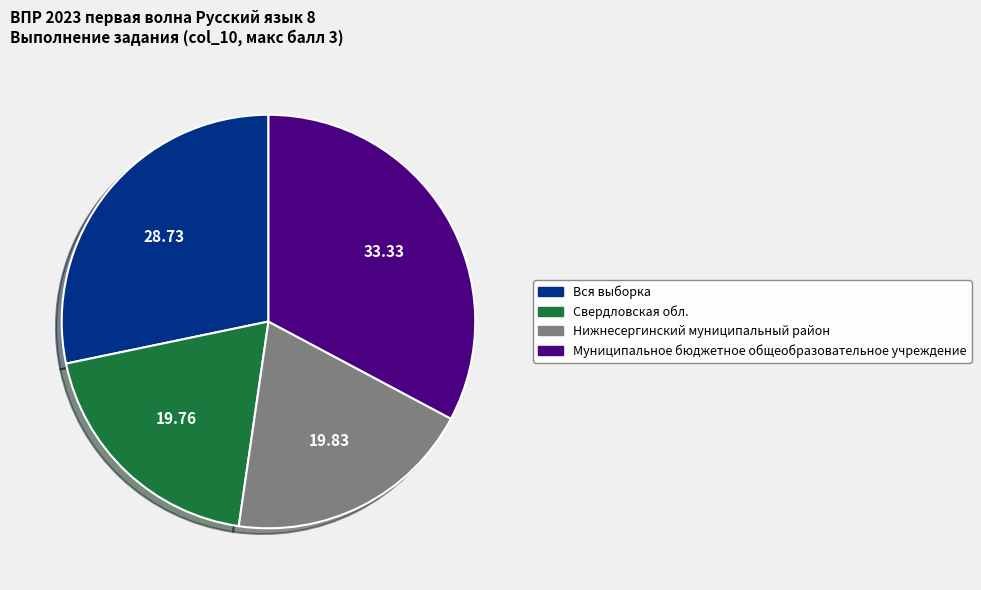

Do Вся выборка and Муниципальное бюджетное общеобразовательное учреждение together represent more than half of the pie?

Yes